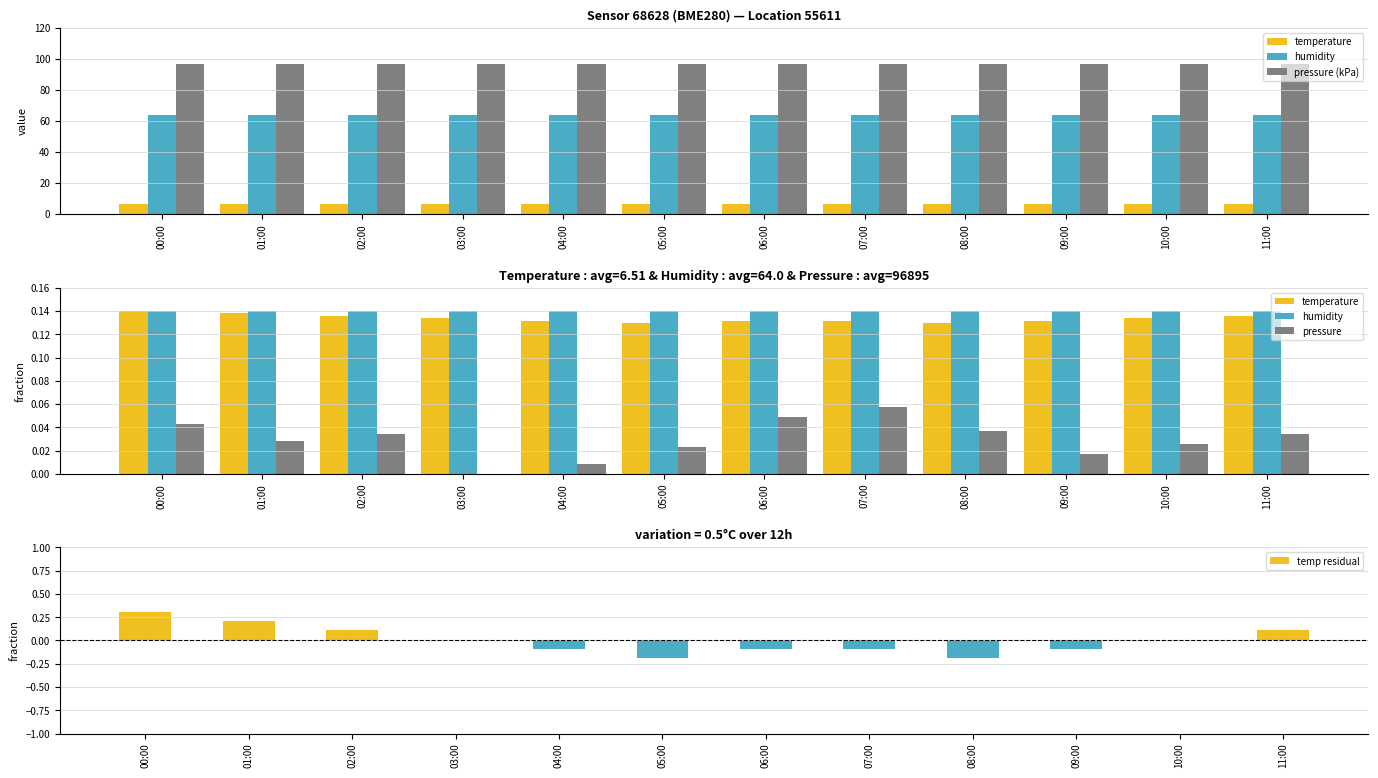

What is the value of the temp residual bar at the 5th from the left?

-0.1